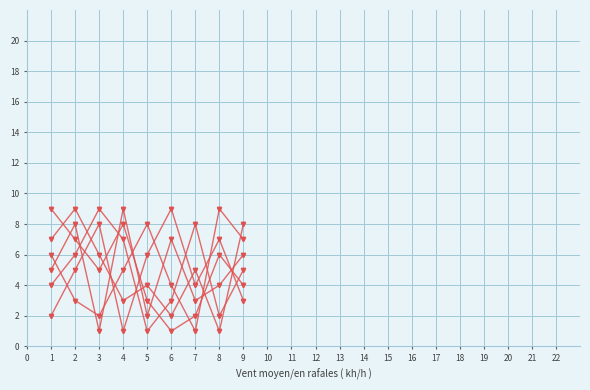

Count the col_3 values in the range 3 to 7.

10